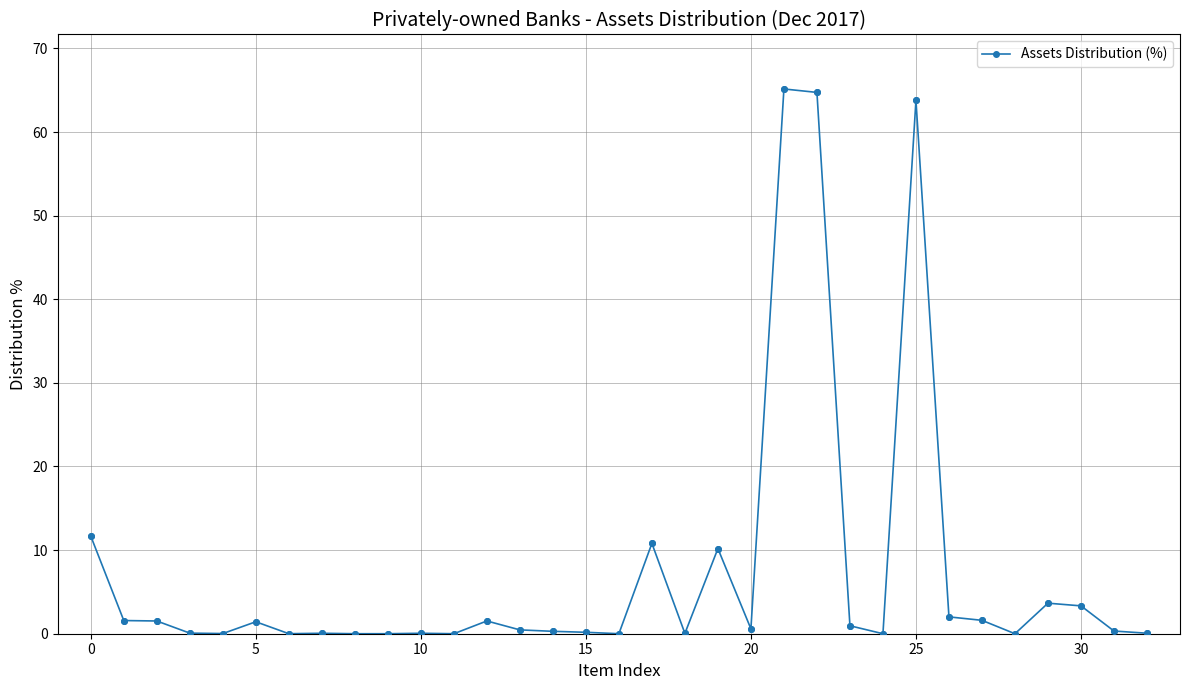

What is the value of the 27th point from the left?

2.0